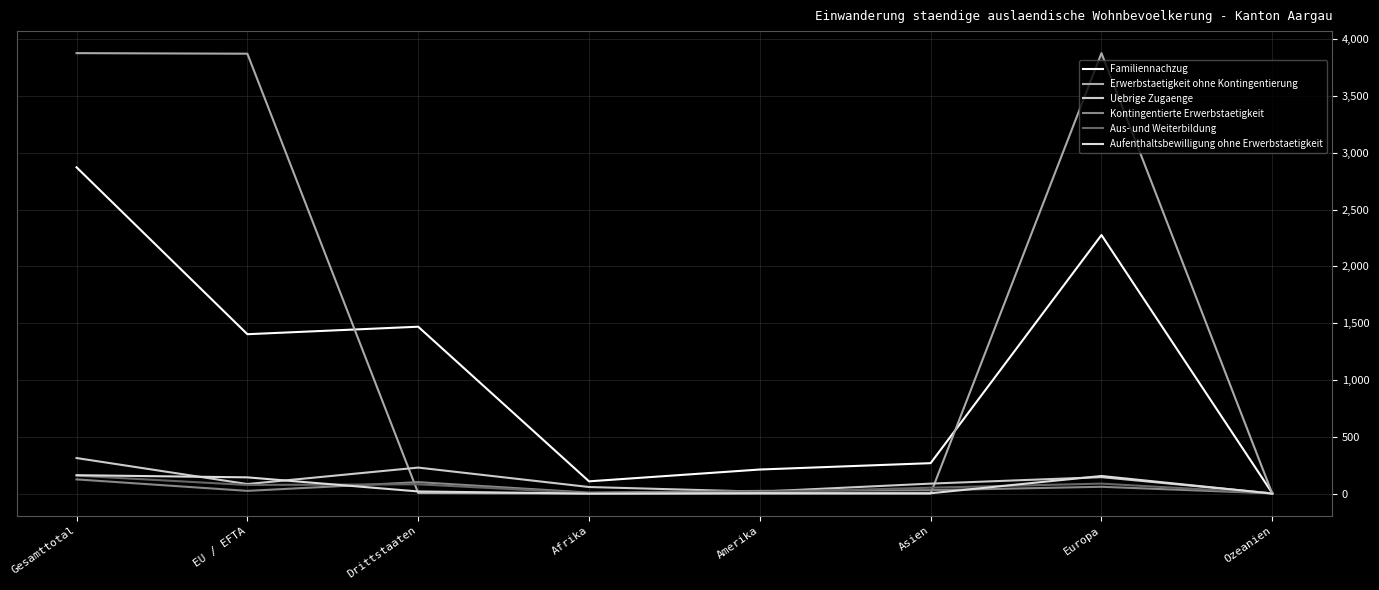

Count the number of data series in this chart.

6